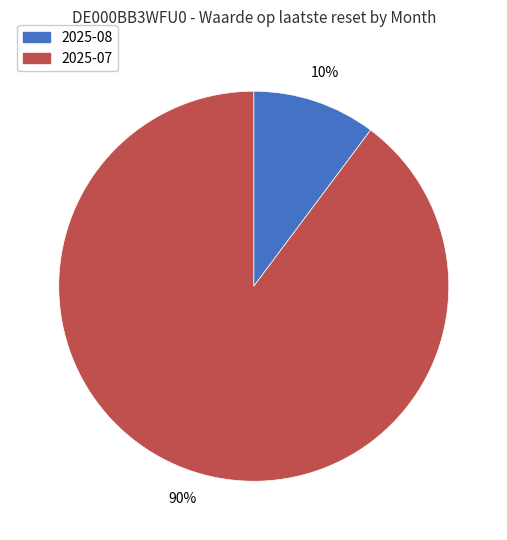

Between 2025-08 and 2025-07, which is larger?

2025-07